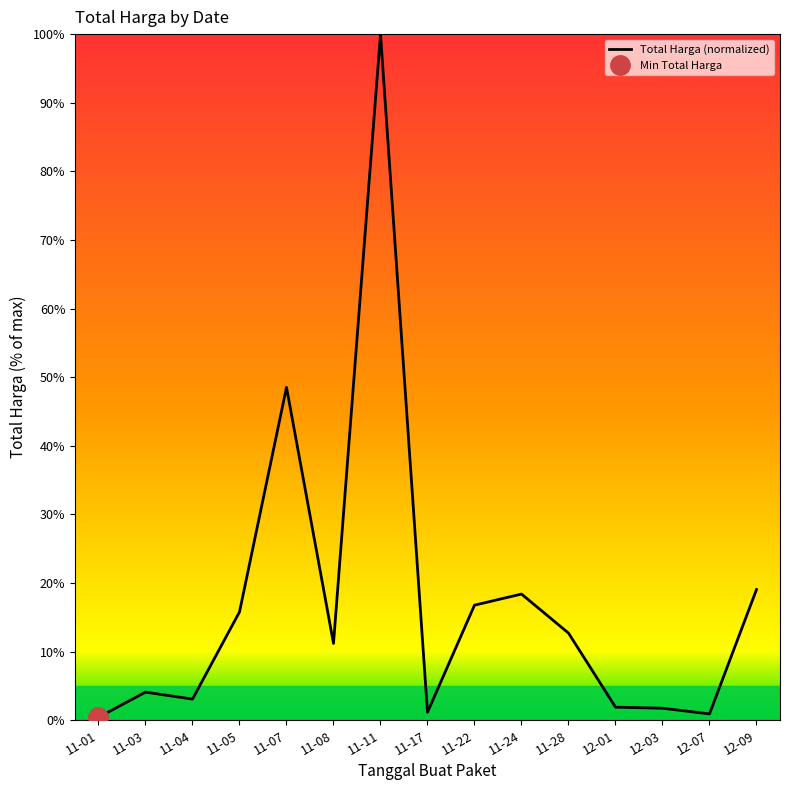

What is the label of the 3rd point from the left?

11-04